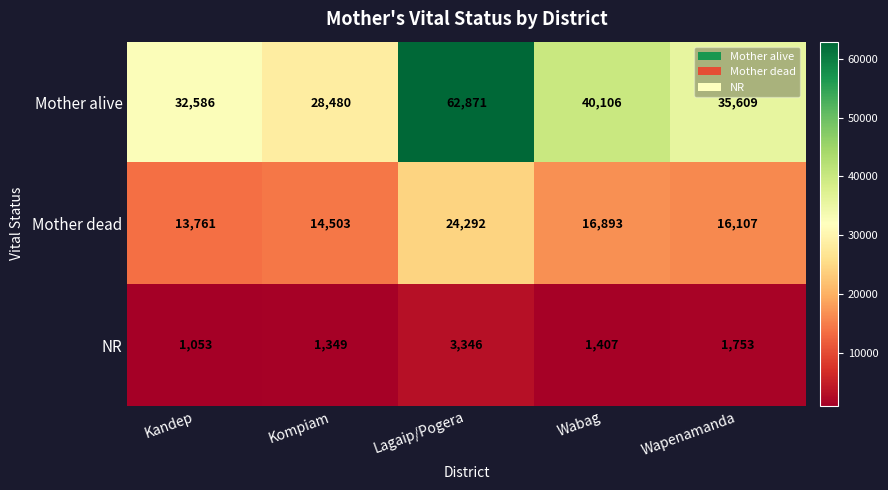

What is the difference between the second highest and second lowest values in the Mother alive series?

7520